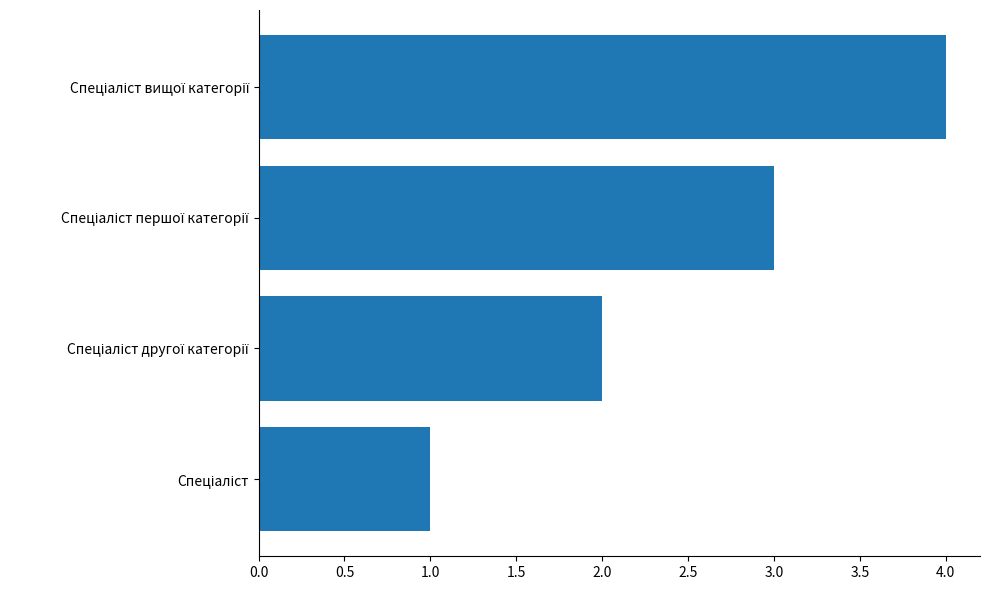

What is the maximum value shown in the chart?

4